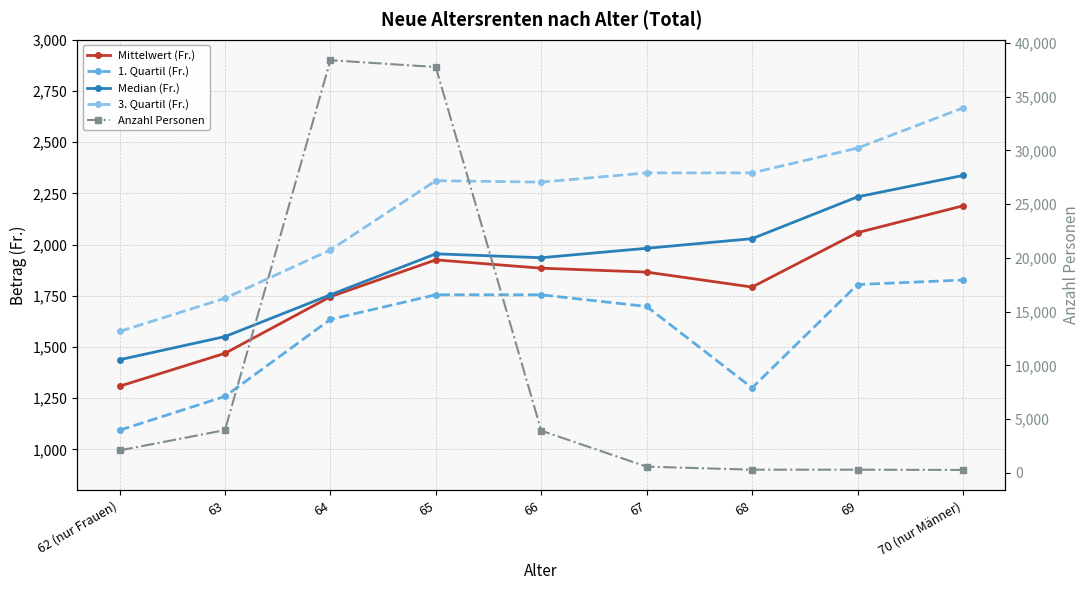

How many data points does each series have?

9